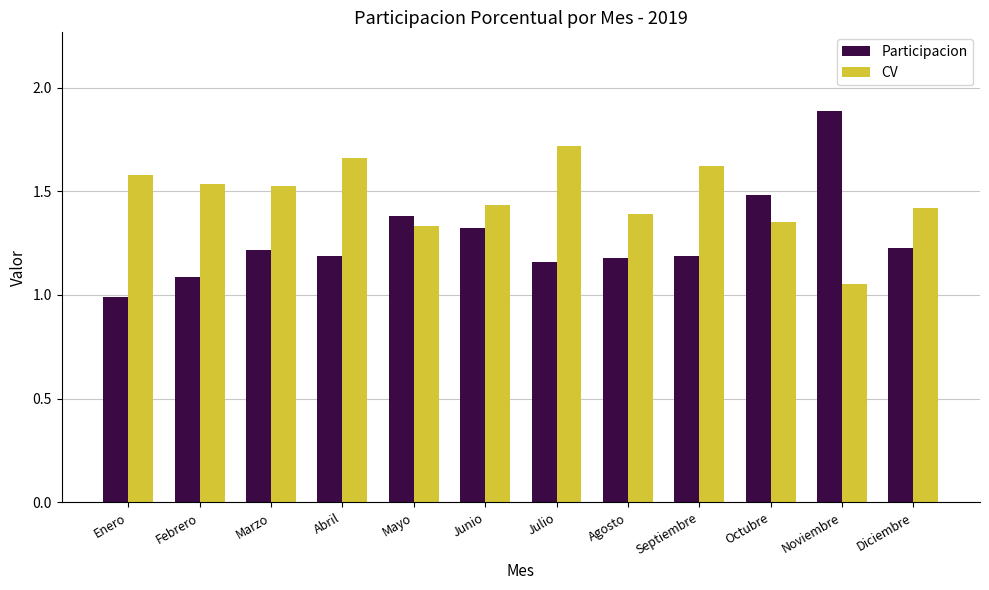

How many values in the Participacion series exceed 1?

11